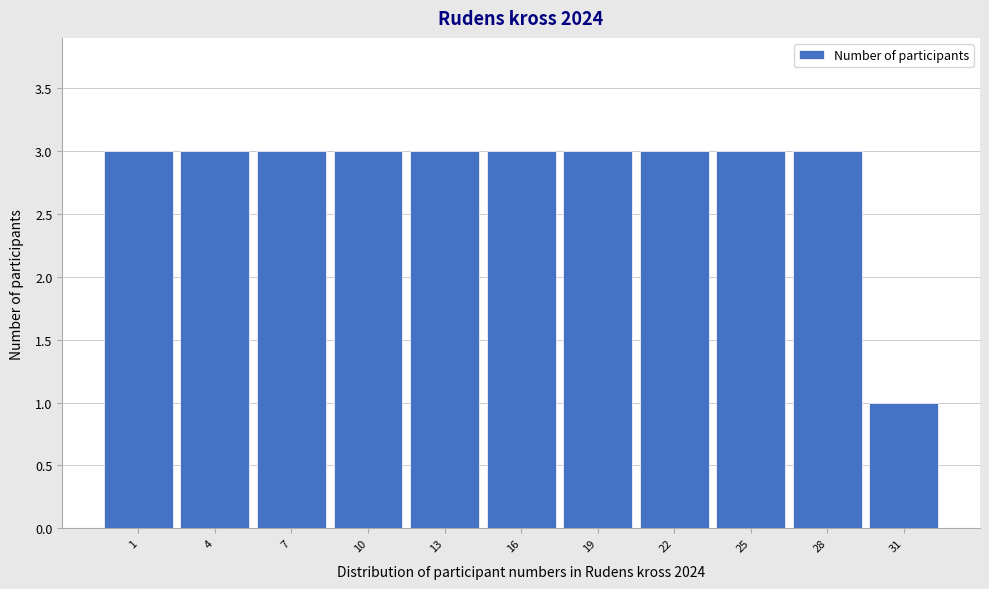

Reading left to right, extract all data points from this chart.

3	3	3	3	3	3	3	3	3	3	1